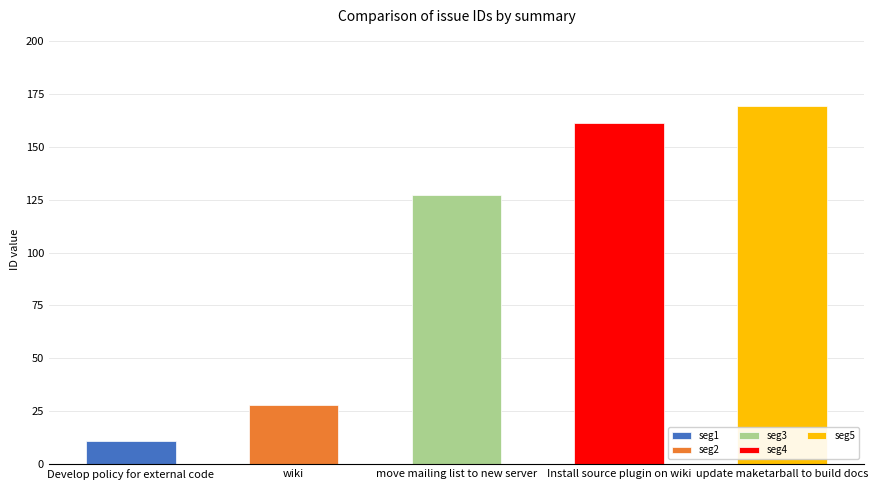

What is the label of the 5th bar from the left?

update maketarball to build docs